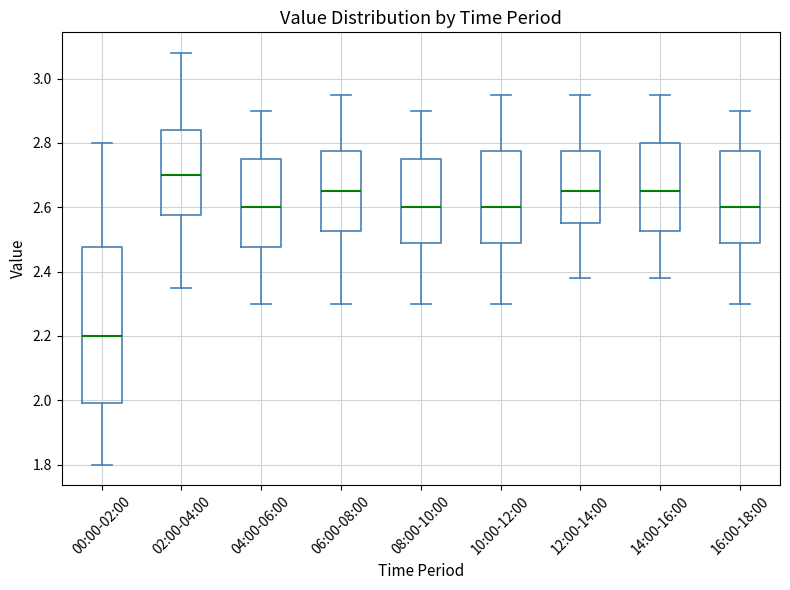

Reading left to right, read every box against the y-axis: the position of its median line, the range the box covers, and the ends of its whiskers. The values are not printed on the chart, so give them approximately, as read against the axis.

00:00-02:00: median 2.20, box 2.00 to 2.48, whiskers 1.80 to 2.80
02:00-04:00: median 2.70, box 2.58 to 2.84, whiskers 2.36 to 3.08
04:00-06:00: median 2.60, box 2.48 to 2.76, whiskers 2.30 to 2.90
06:00-08:00: median 2.66, box 2.52 to 2.78, whiskers 2.30 to 2.96
08:00-10:00: median 2.60, box 2.50 to 2.76, whiskers 2.30 to 2.90
10:00-12:00: median 2.60, box 2.50 to 2.78, whiskers 2.30 to 2.96
12:00-14:00: median 2.66, box 2.56 to 2.78, whiskers 2.38 to 2.96
14:00-16:00: median 2.66, box 2.52 to 2.80, whiskers 2.38 to 2.96
16:00-18:00: median 2.60, box 2.50 to 2.78, whiskers 2.30 to 2.90